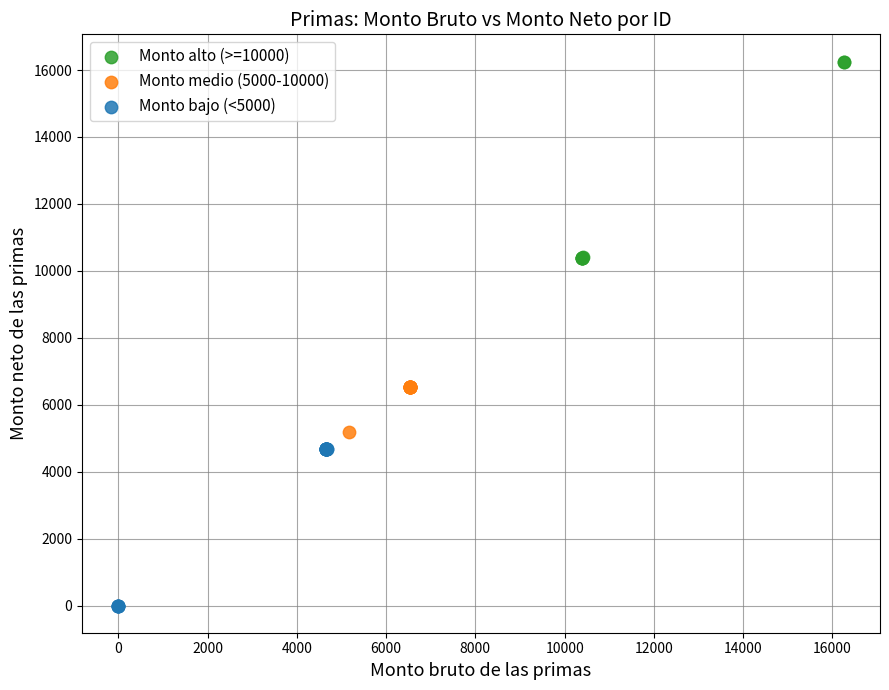

Which series reaches the maximum Y coordinate?

Monto alto (>=10000)